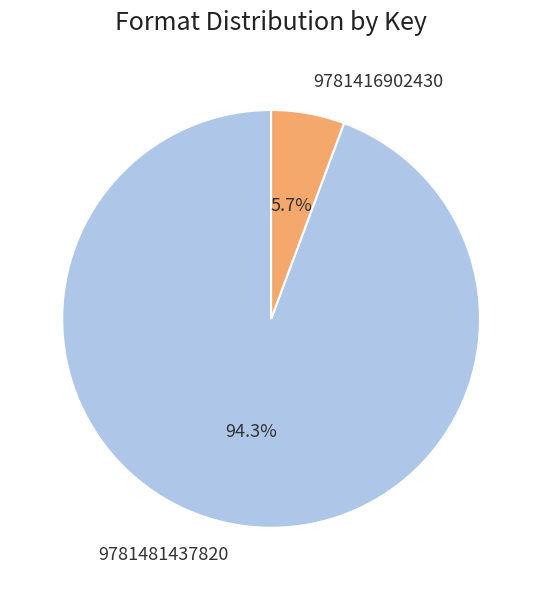

Rank the categories by value from lowest to highest.

9781416902430, 9781481437820